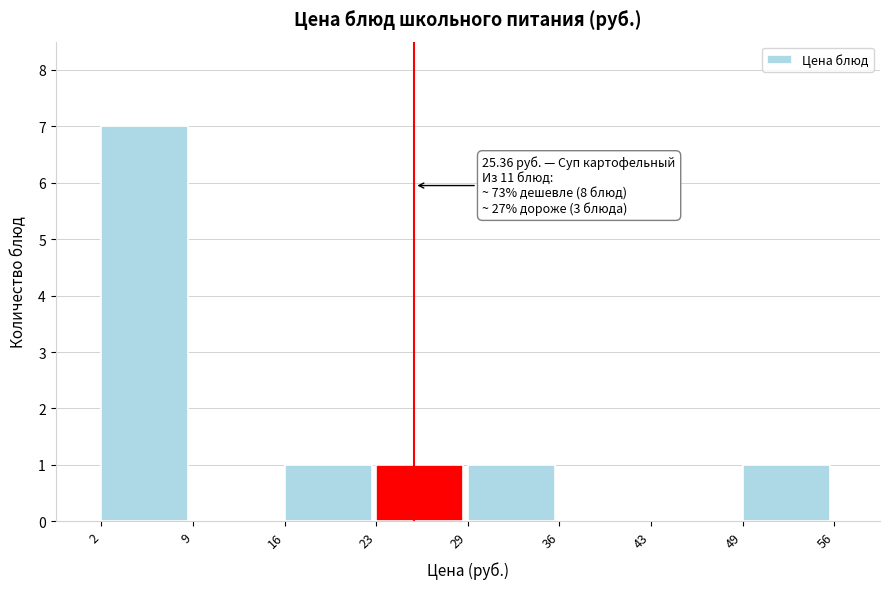

Which range on the x-axis has the tallest bar?

2 to 9